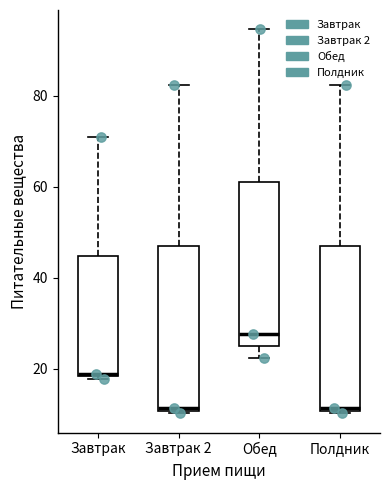

Reading left to right, transcribe this box plot: for each box, give where its median line is, the range the box spans, and where its two whiskers end, as read against the y-axis. The values are not printed on the chart, so give them approximately, as read against the axis.

Завтрак: median 18, box 18 to 44, whiskers 18 to 70
Завтрак 2: median 12, box 10 to 46, whiskers 10 (just below the box's lower edge) to 82
Обед: median 28, box 24 to 62, whiskers 22 to 94
Полдник: median 12, box 10 to 46, whiskers 10 (just below the box's lower edge) to 82